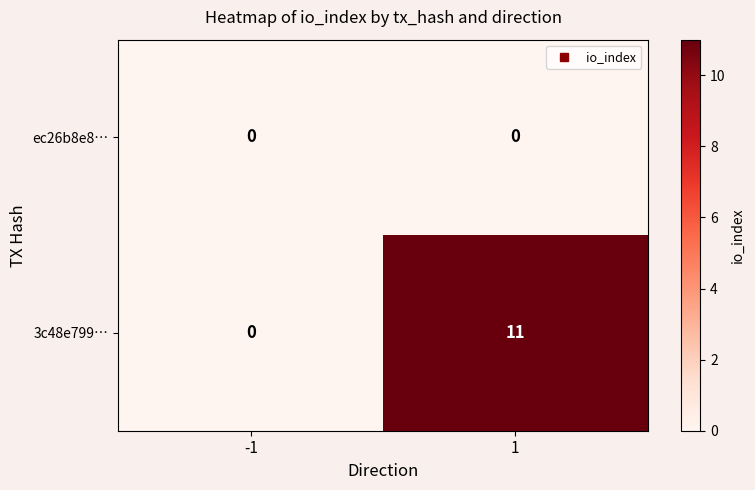

Reading right to left, what are all the values shown in this chart?

ec26b8e8…: 0	0
3c48e799…: 11	0